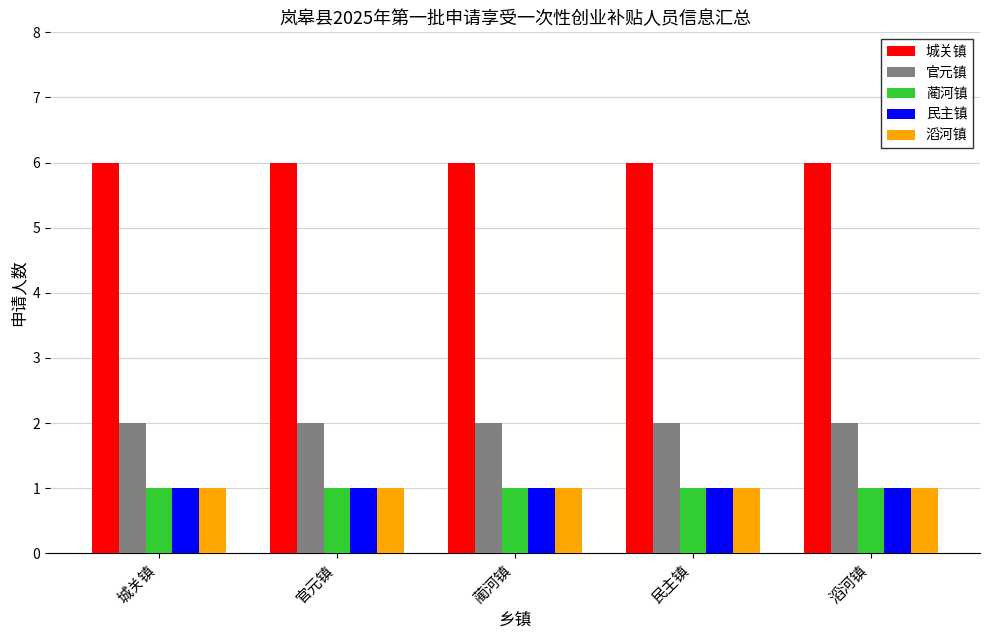

What is the value of the 蔺河镇 bar at the 2nd from the left?

1